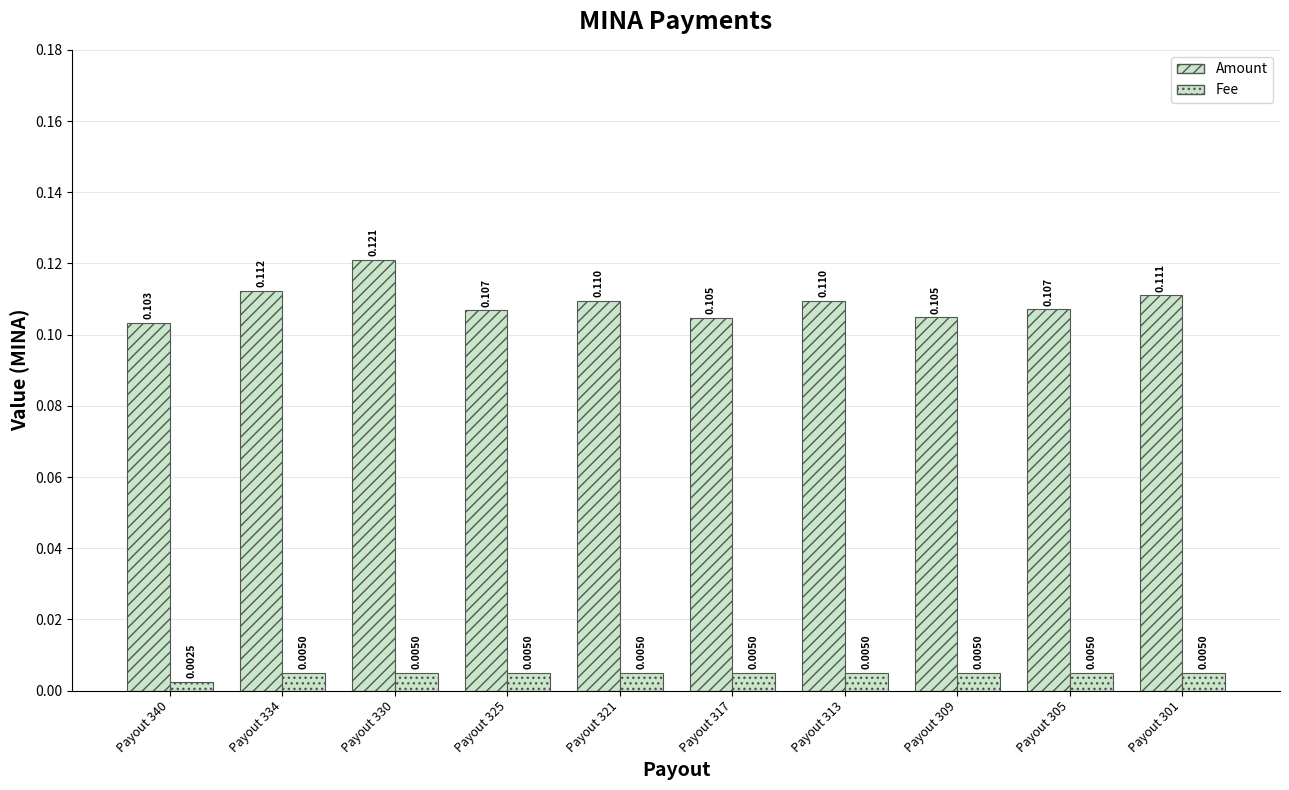

What value does the Amount series have at Payout 321?

0.1